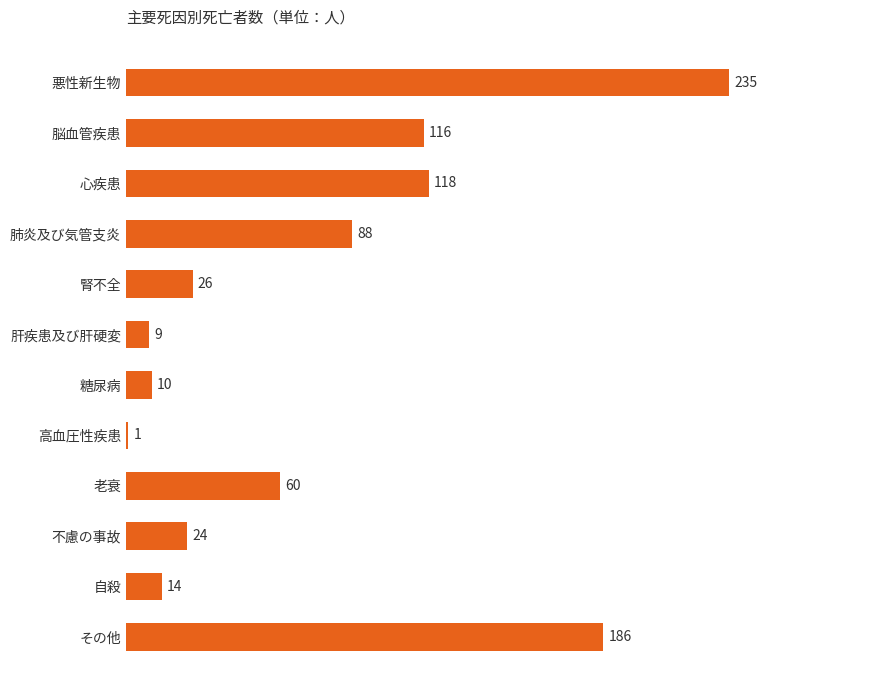

List the labels in order of value, largest first.

悪性新生物, その他, 心疾患, 脳血管疾患, 肺炎及び気管支炎, 老衰, 腎不全, 不慮の事故, 自殺, 糖尿病, 肝疾患及び肝硬変, 高血圧性疾患